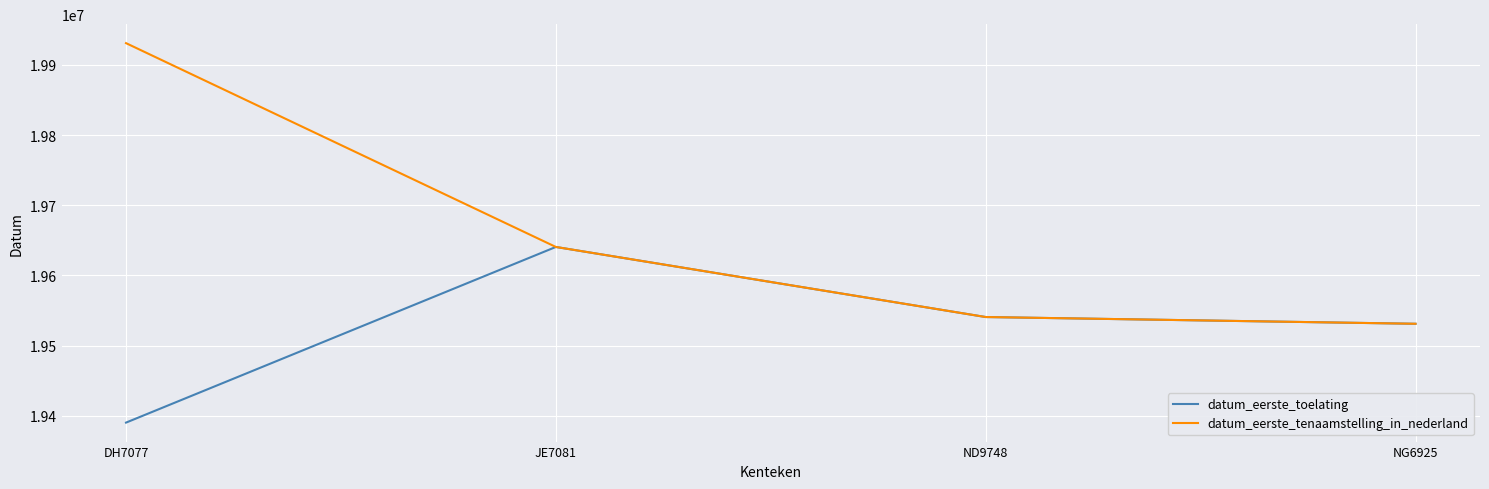

Where does the datum_eerste_toelating series first go above 19540724?

JE7081